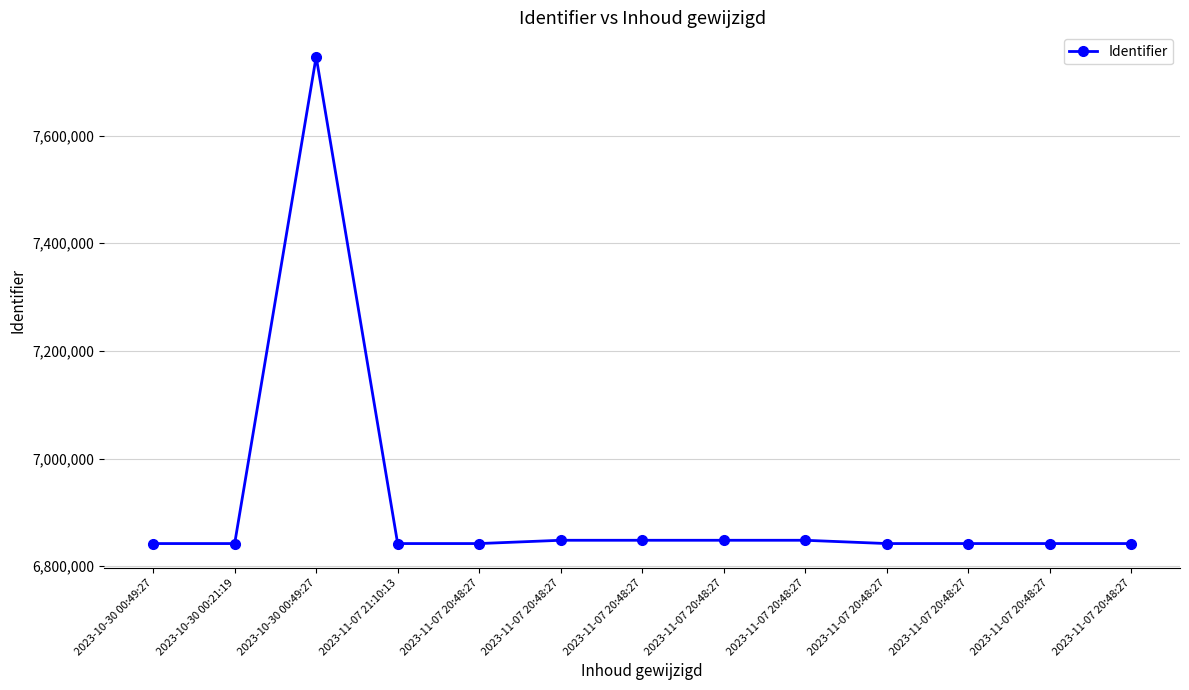

Which label corresponds to the largest value in the chart?

2023-10-30 00:49:27